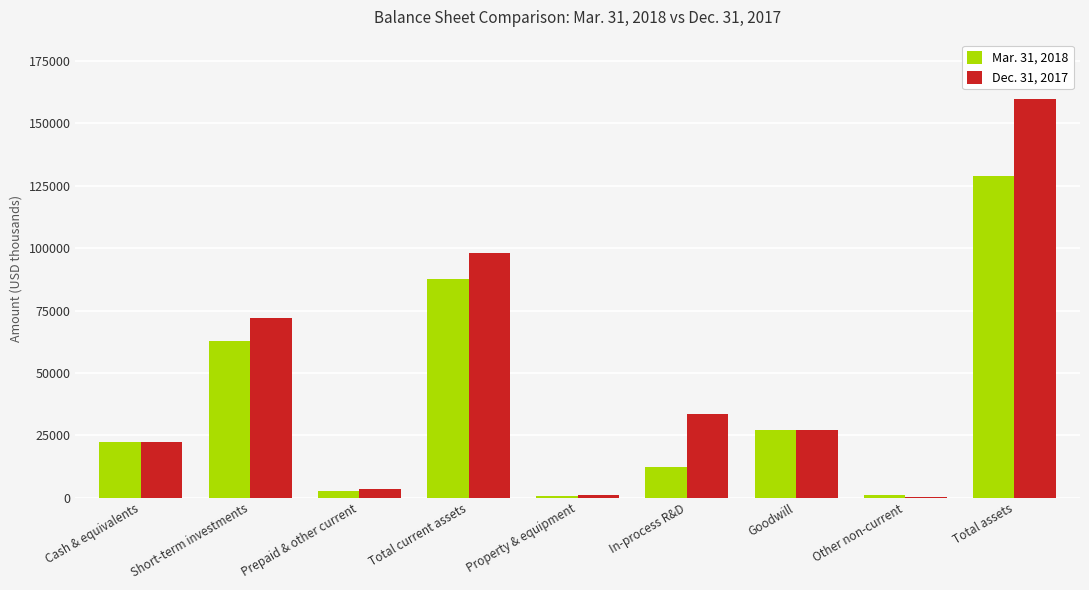

At which category is the sum across all series the highest?

Total assets